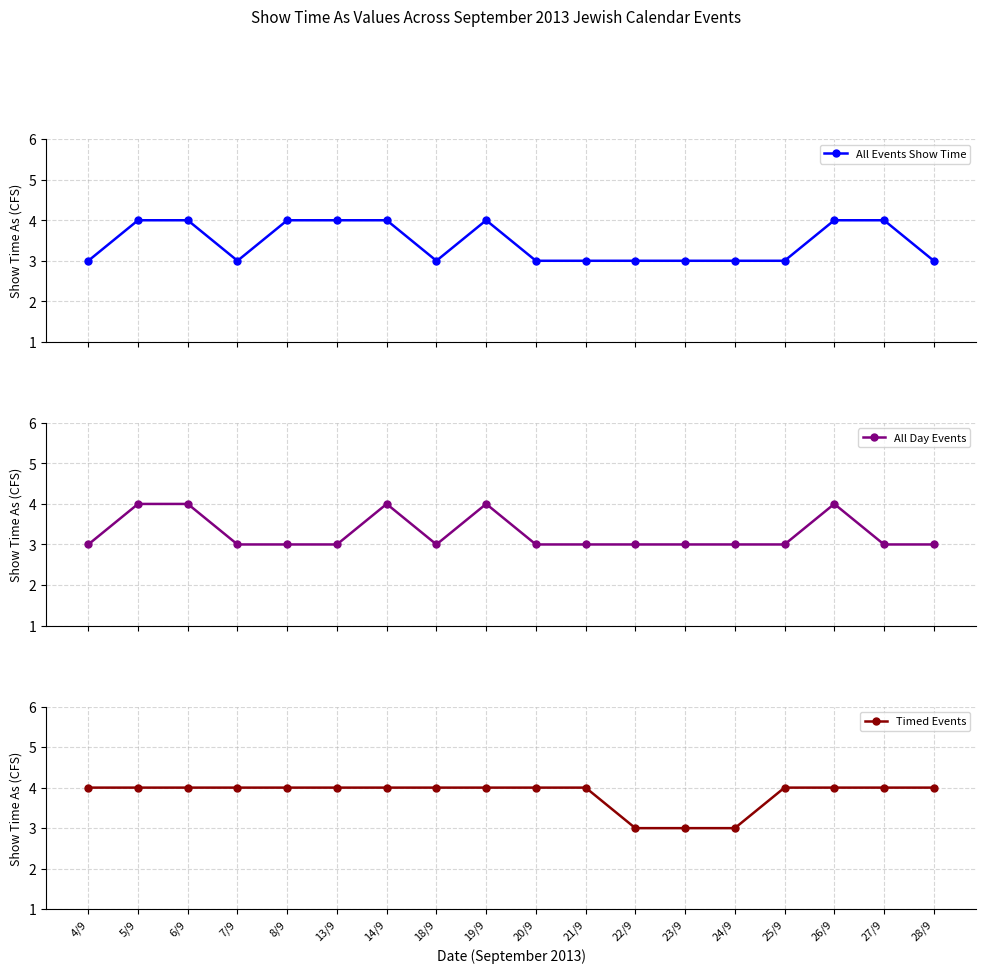

Is this an area chart (filled region under the line)?

No